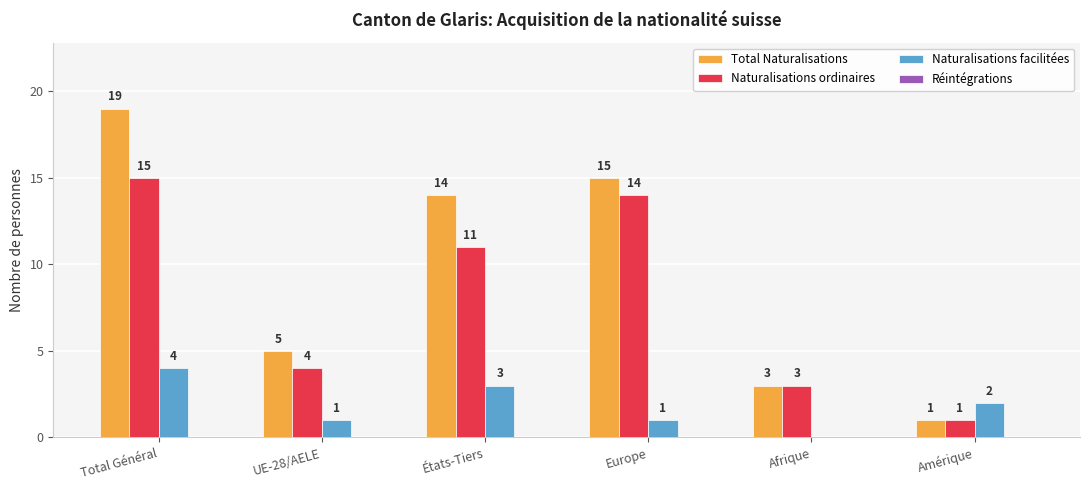

Which label corresponds to the largest value in the chart?

Total Général